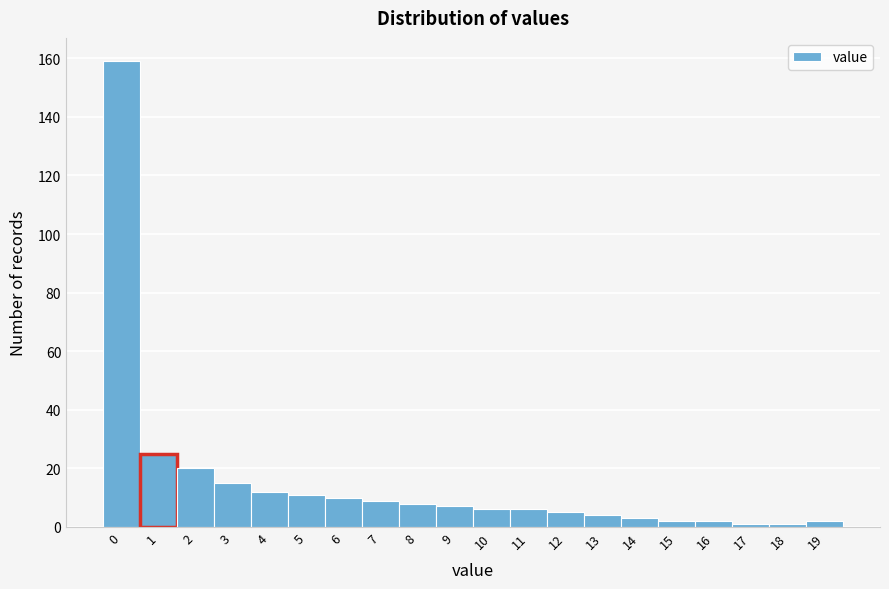

Reading right to left, list all the values displayed in this chart.

19=2	18=1	17=1	16=2	15=2	14=3	13=4	12=5	11=6	10=6	9=7	8=8	7=9	6=10	5=11	4=12	3=15	2=20	1=25	0=159